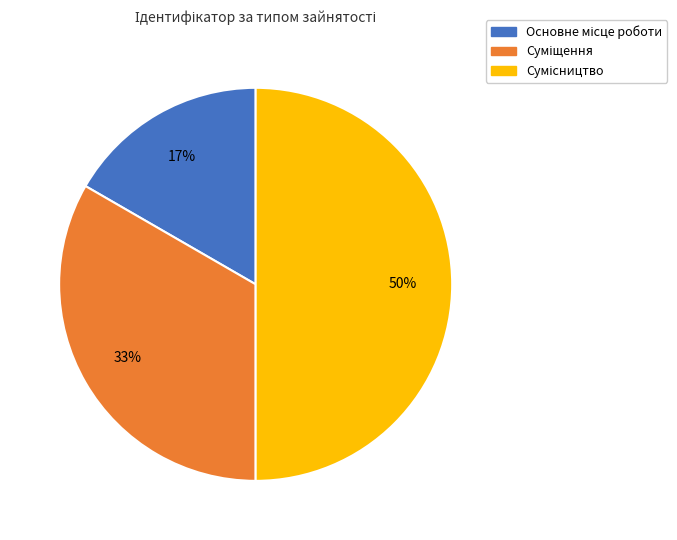

To the nearest percent, what is the average slice percentage?

33%